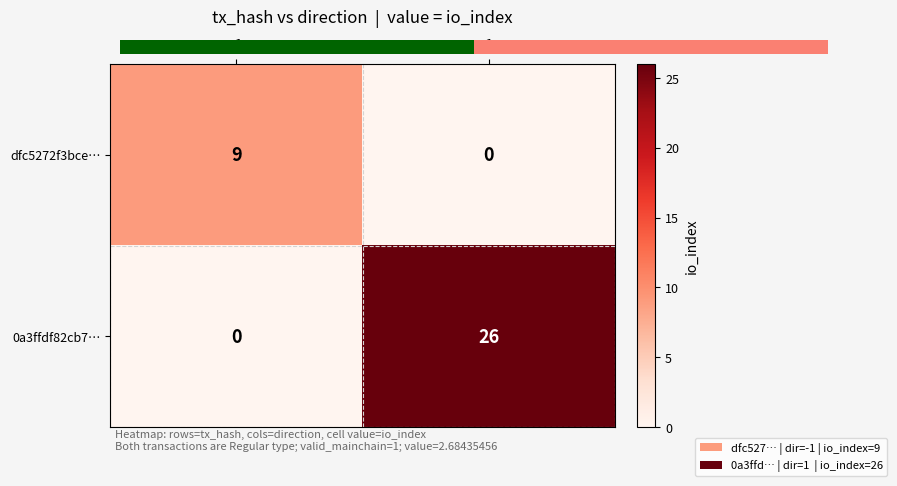

Which has a higher value, -1 or 1?

-1